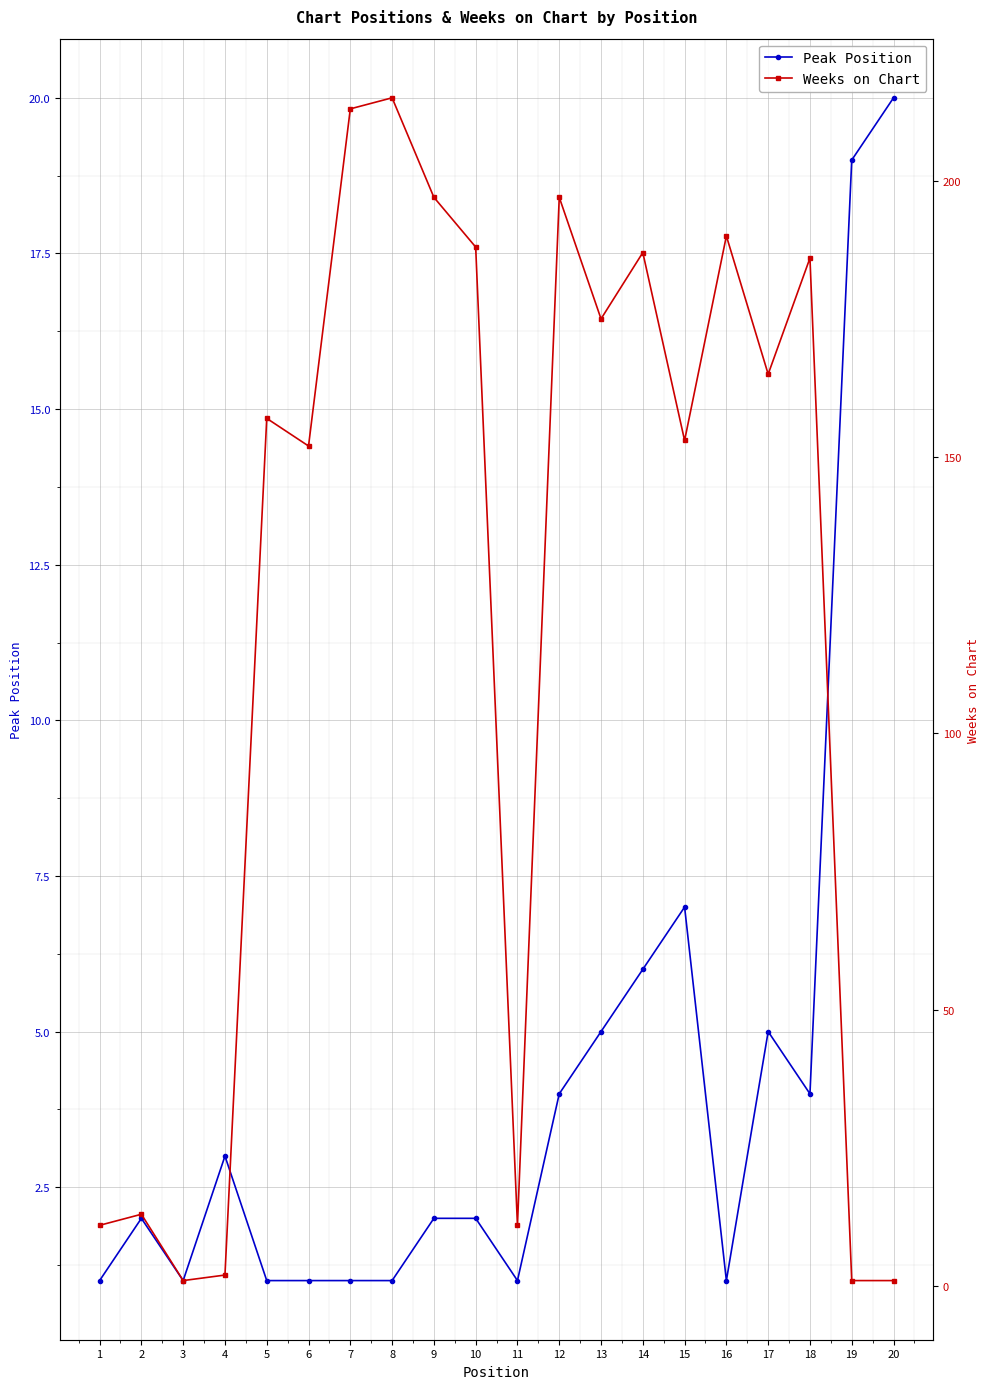

How many values in the Peak Position series are below 2?

8